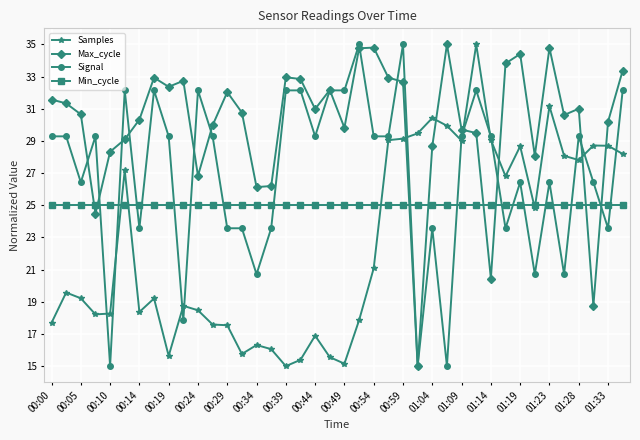

Which series ends up on top after the final intersection of Max_cycle and Samples?

Max_cycle